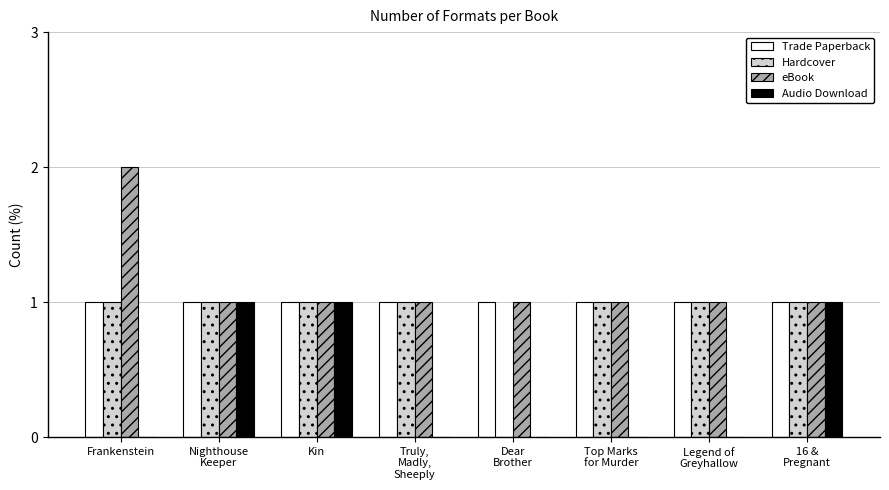

Count the number of data series in this chart.

4